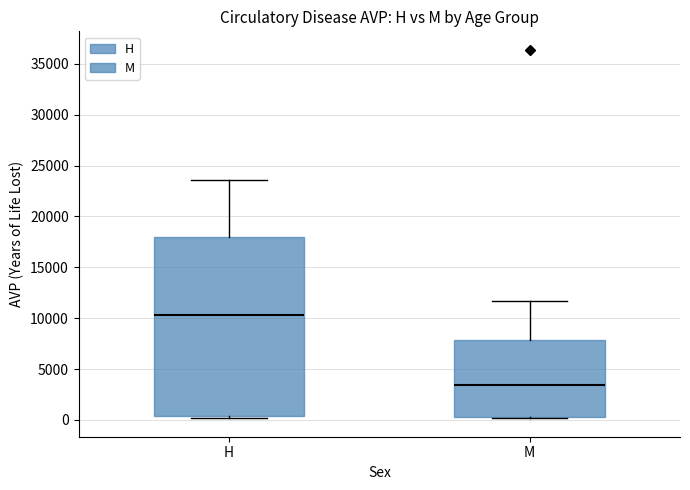

Which box has the lowest median line?

M